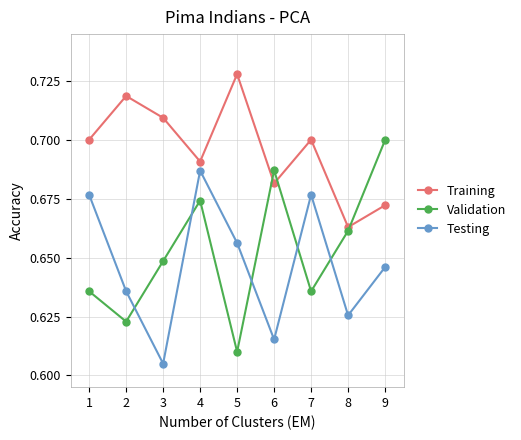

What is the difference between the highest and lowest values at 2?

0.1